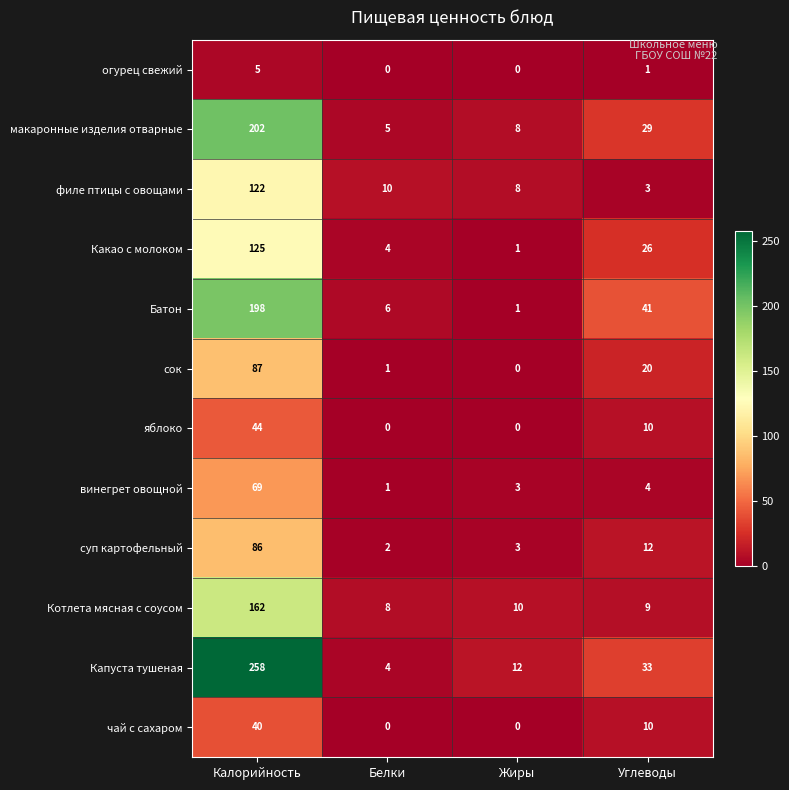

What is the average value of the суп картофельный series?

26